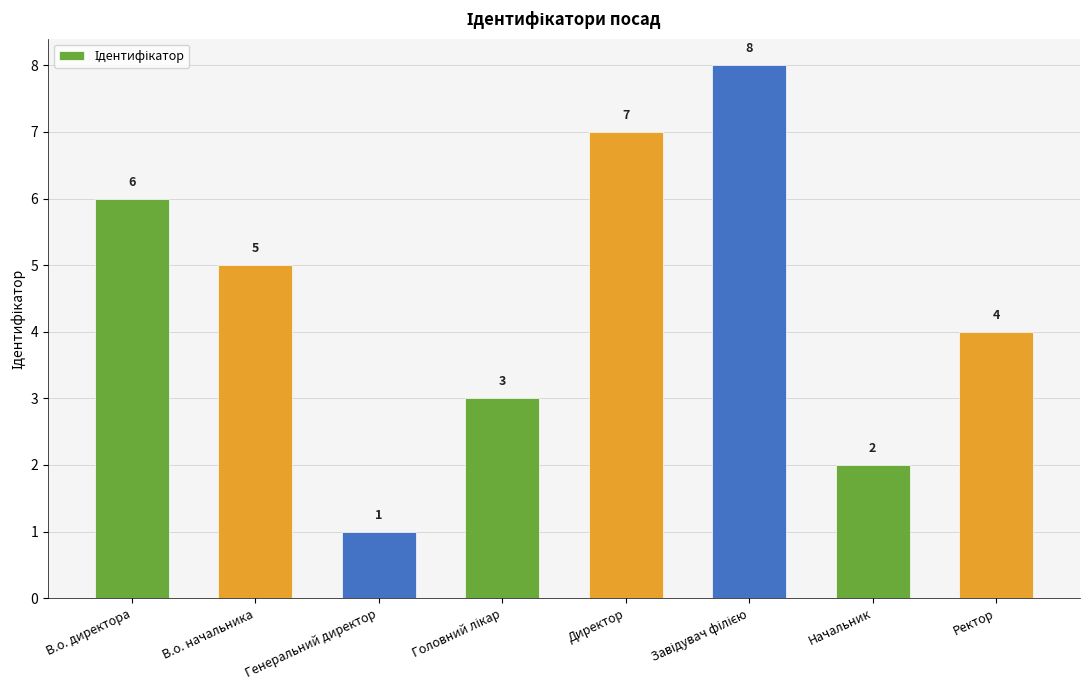

Reading left to right, transcribe all the data shown in this chart.

6	5	1	3	7	8	2	4